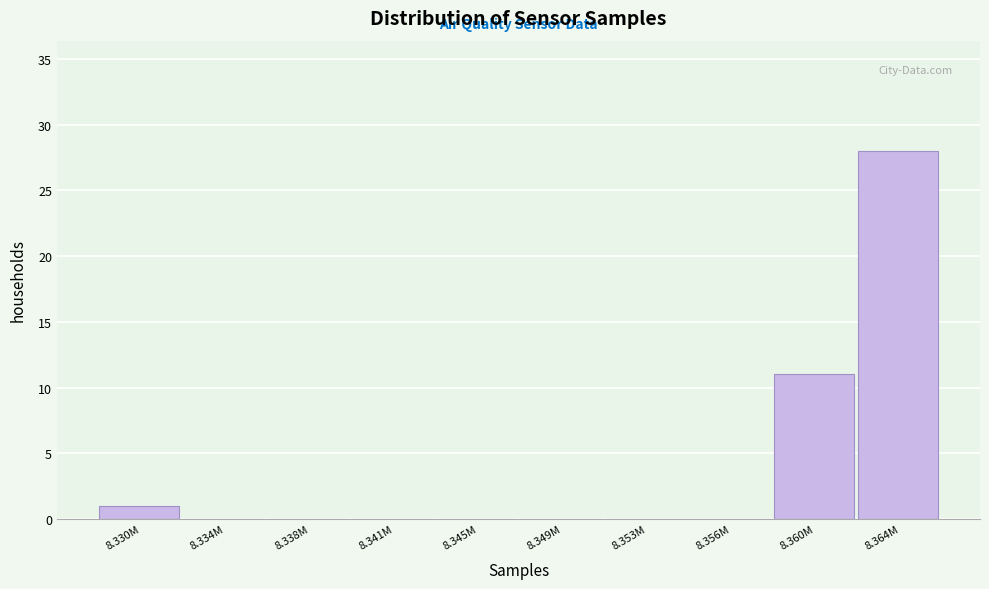

Reading right to left, what are all the values shown in this chart?

8.364M=28	8.360M=11	8.356M=0	8.353M=0	8.349M=0	8.345M=0	8.341M=0	8.338M=0	8.334M=0	8.330M=1